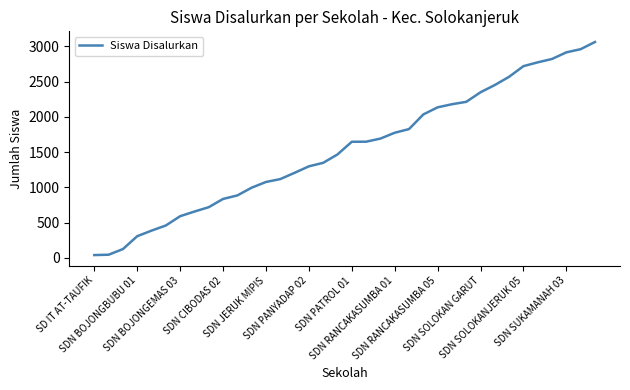

What is the greatest value displayed?

3064